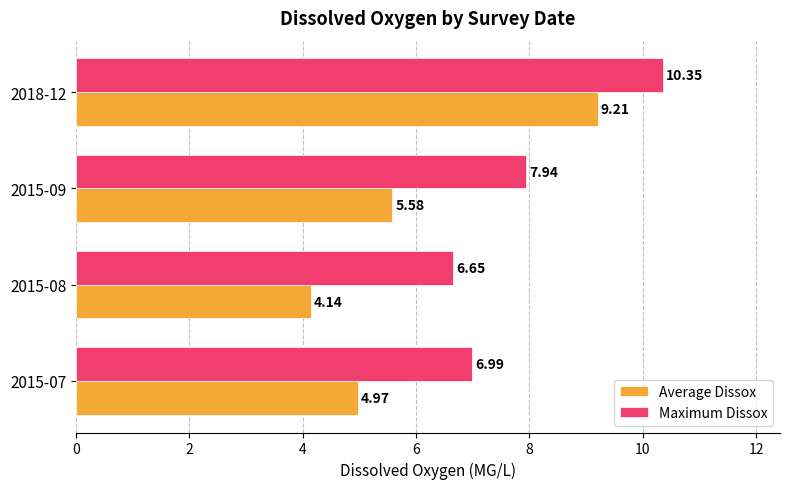

What is the difference between the maximum and minimum values in the Maximum Dissox series?

3.7